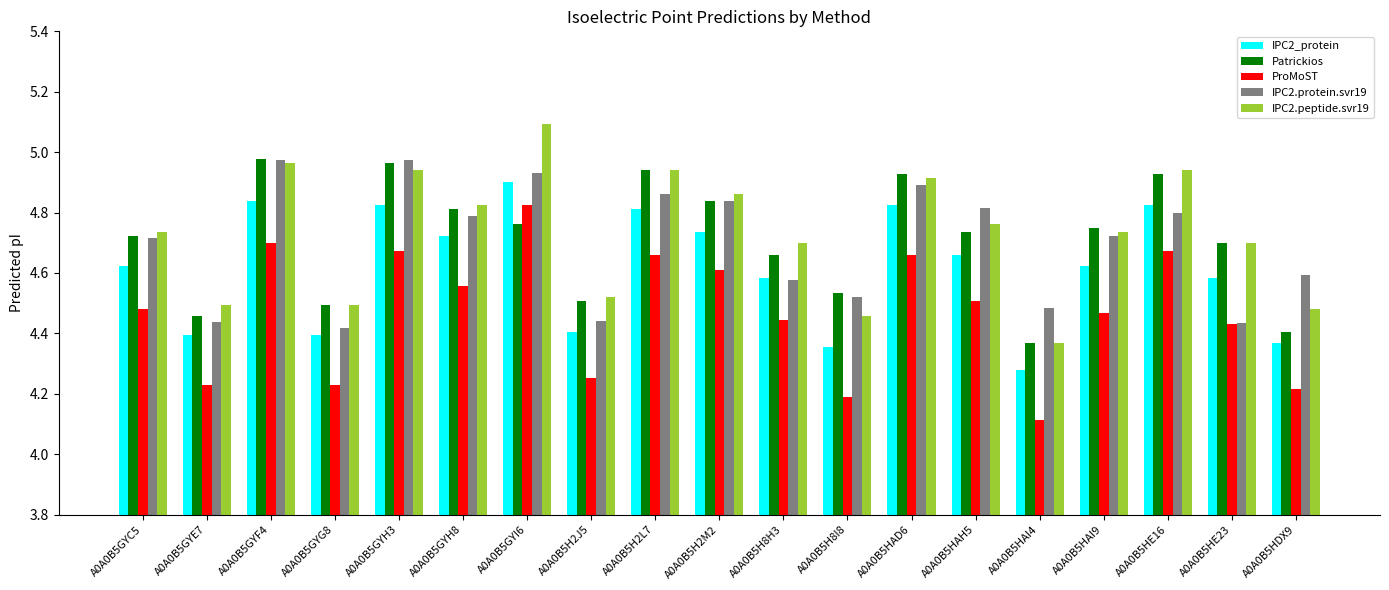

What is the sum of all Patrickios values?

89.5